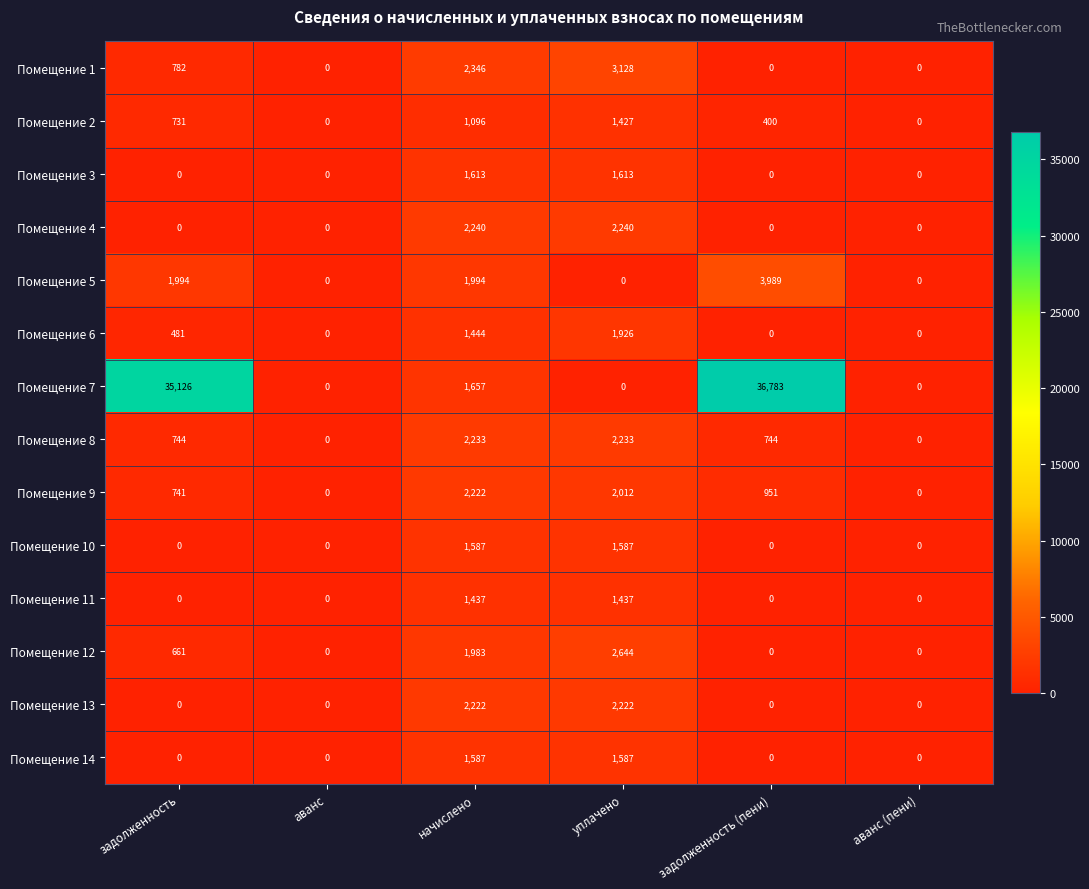

Which category has the highest value across all series?

задолженность (пени)